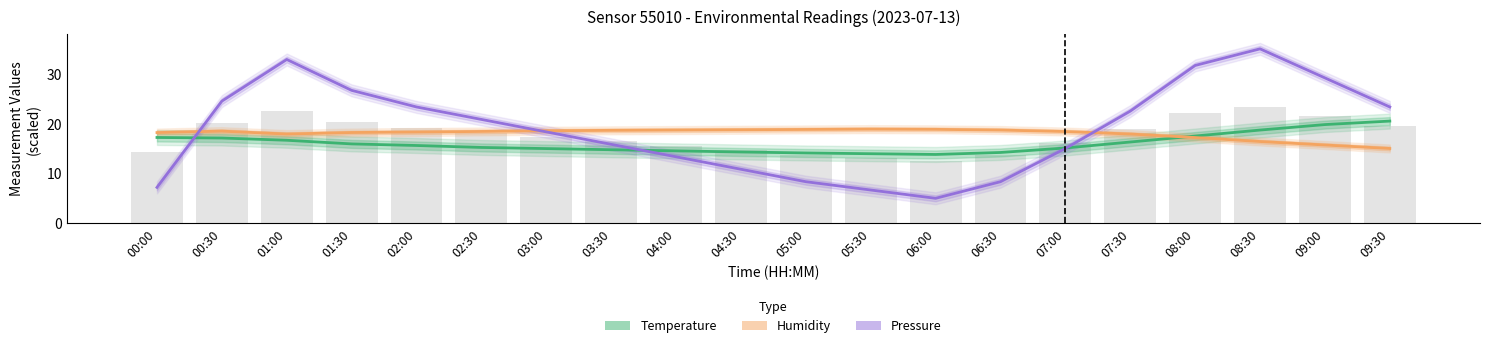

What is the sum of all Temperature (°C) values?

320.2